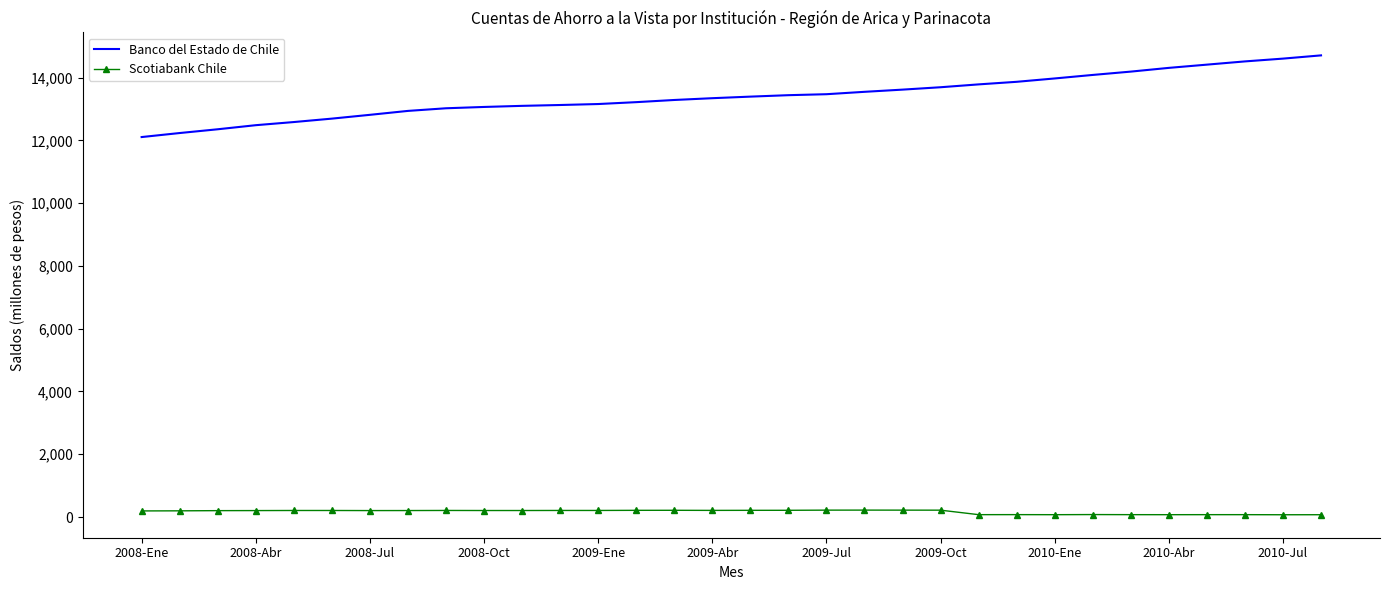

What is the difference between the maximum and minimum values in the Scotiabank Chile series?

148